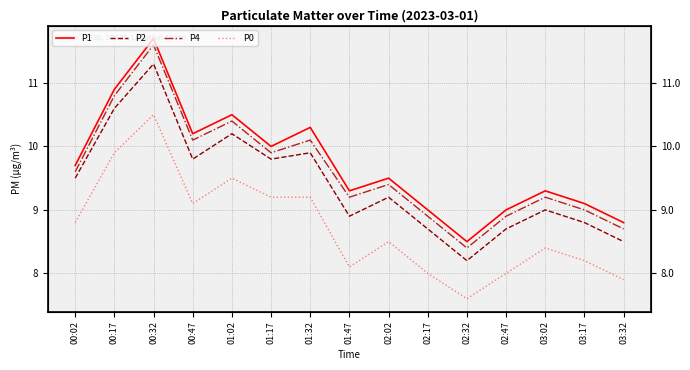

Which series has the largest total across all categories?

P1